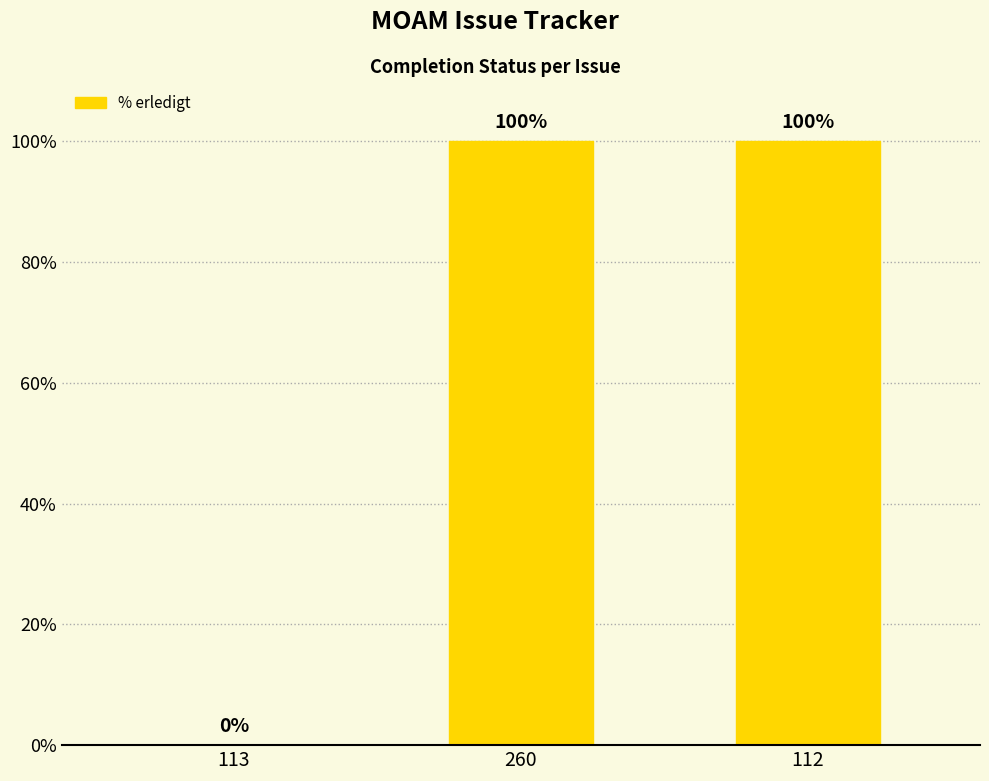

Reading right to left, transcribe all the data shown in this chart.

100	100	0